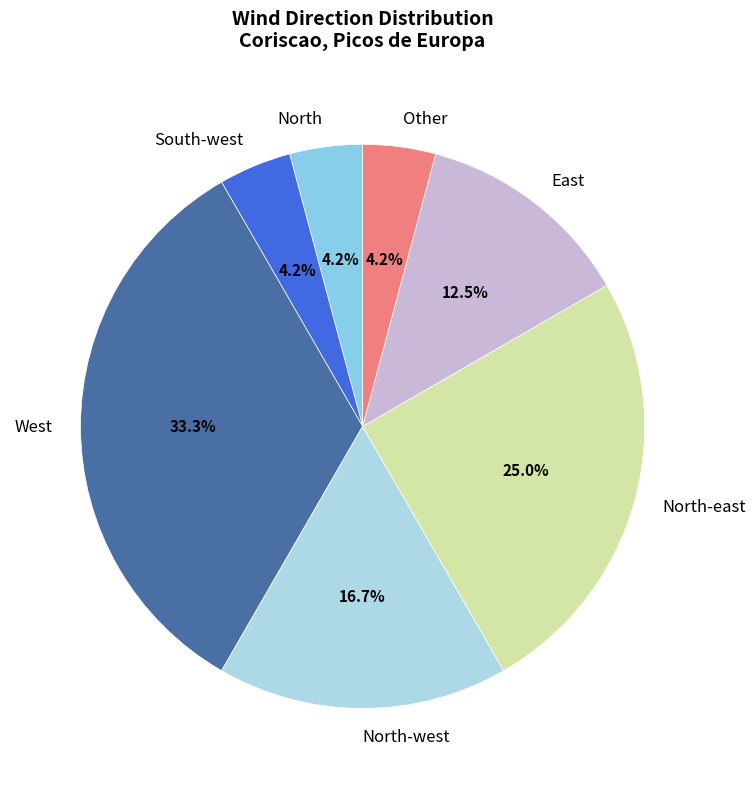

How many segments does this pie chart have?

7